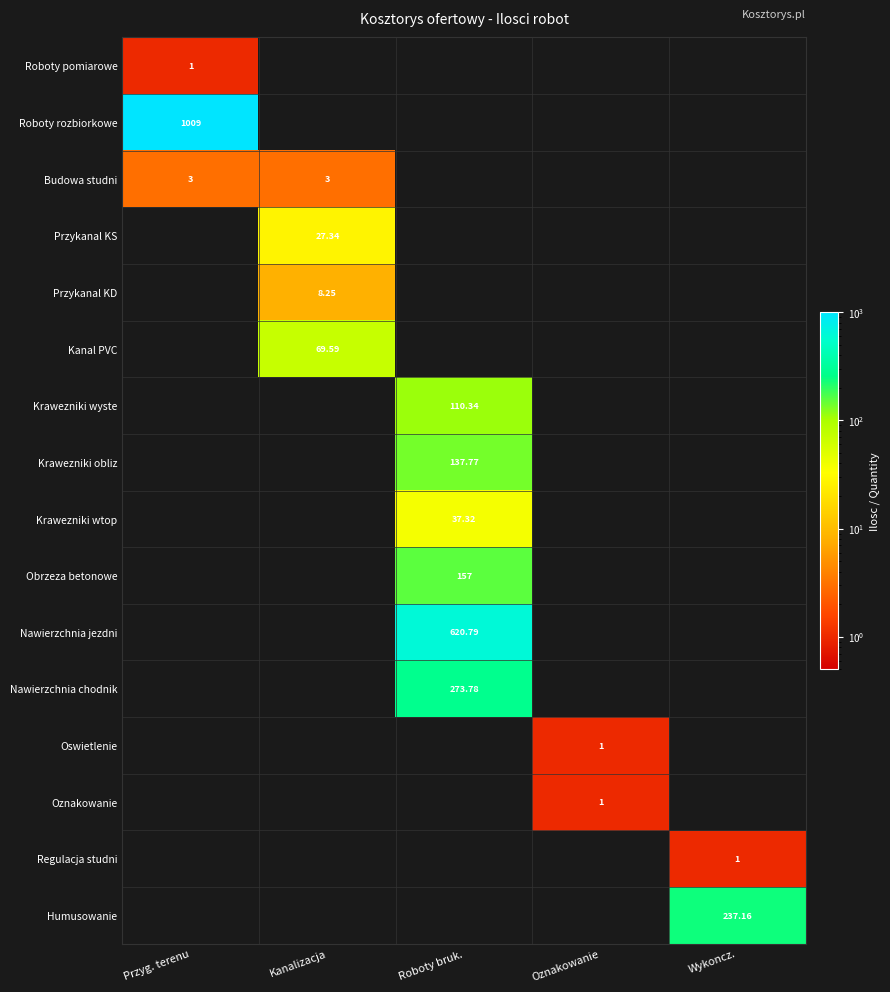

Between Przyg. terenu and Roboty bruk., which series saw the biggest shift?

Roboty rozbiorkowe